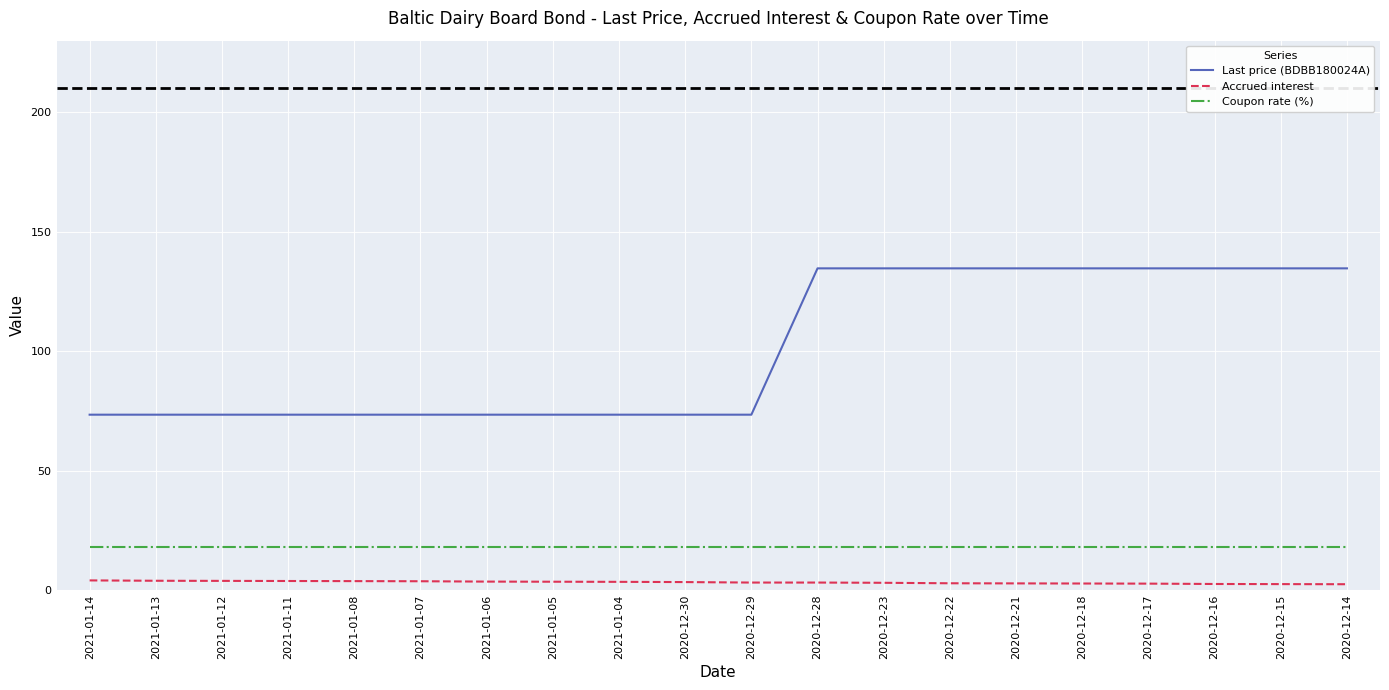

At which label does Accrued interest first exceed 3?

2021-01-14